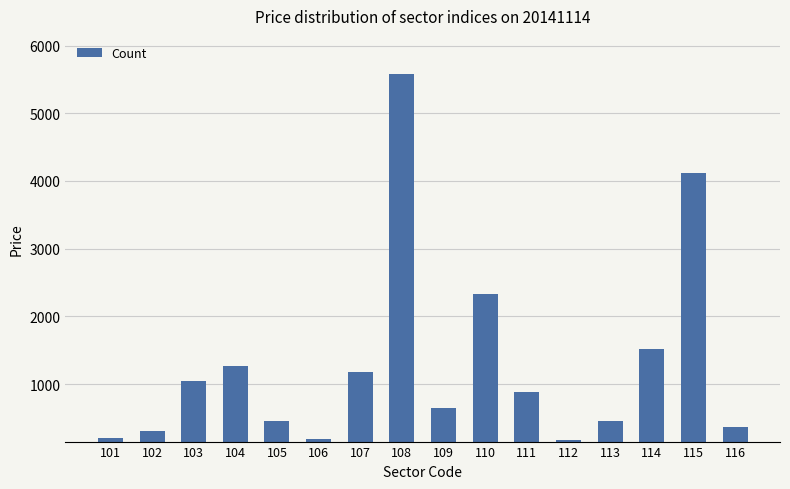

What is the value of the 4th bar from the left?

1262